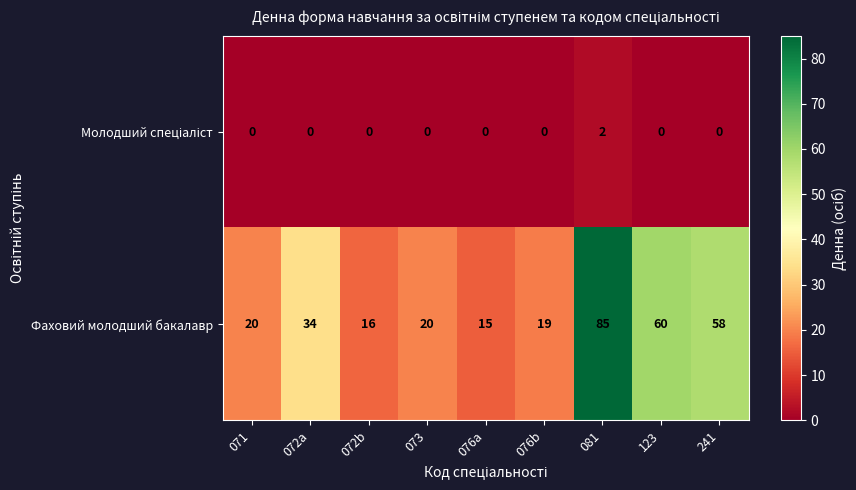

What value does the Фаховий молодший бакалавр series have at 072a?

34